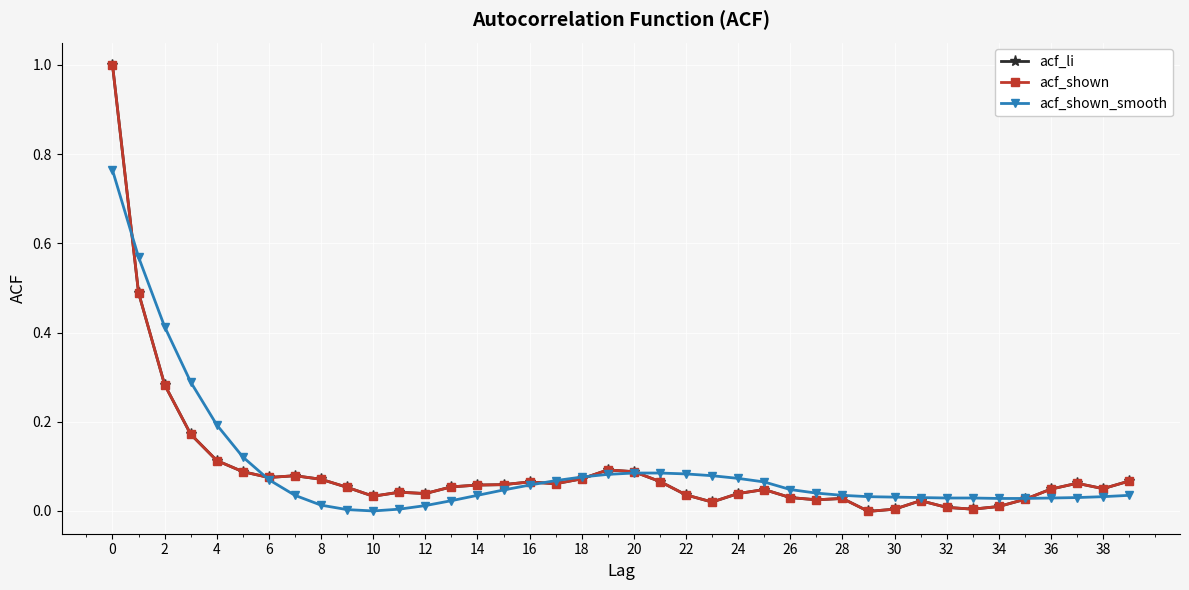

Is this an area chart (filled region under the line)?

No